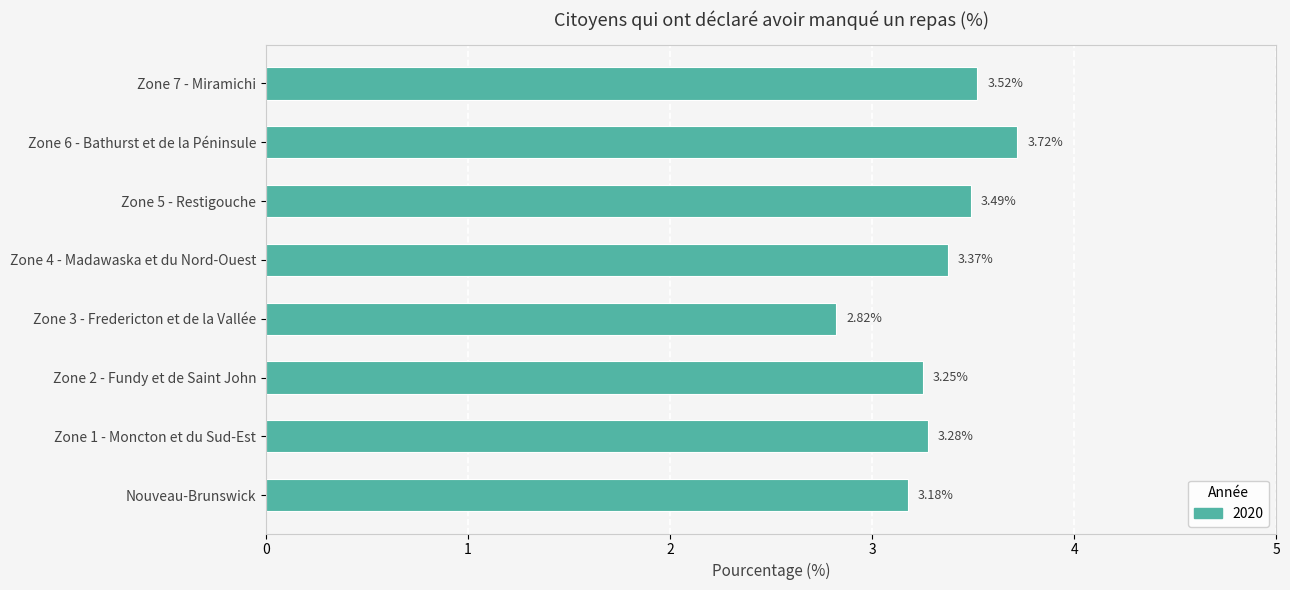

Are the bars horizontal?

Yes